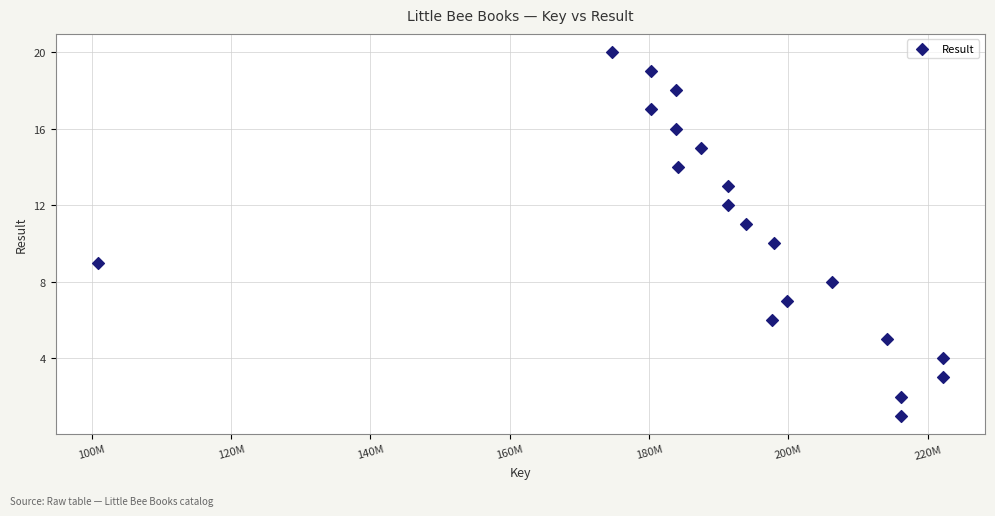

What is the range of X values (max minus min)?

121264651